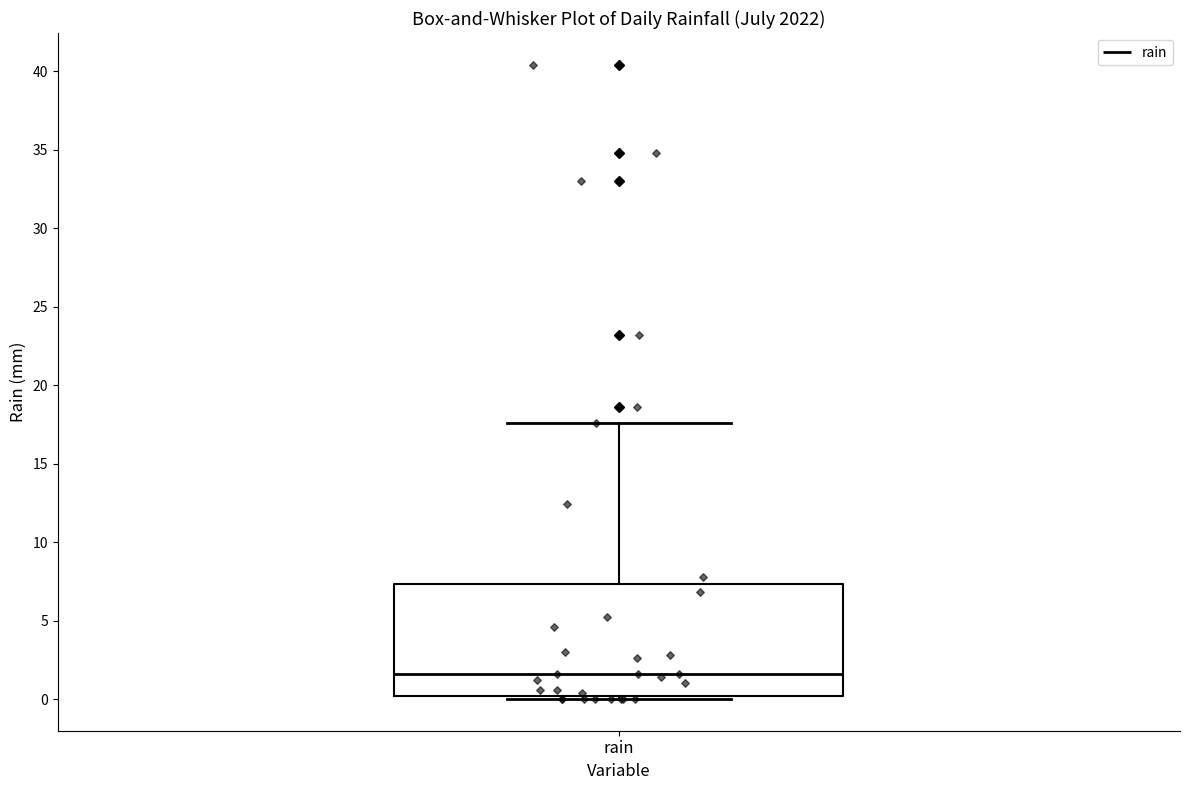

Read this box plot against the y-axis: the position of the median line, the range covered by the box, and the ends of both whiskers. The values are not printed on the chart, so give them approximately, as read against the axis.

median 1.5, box 0.0 to 7.5, whiskers 0.0 (just below the box's lower edge) to 17.5